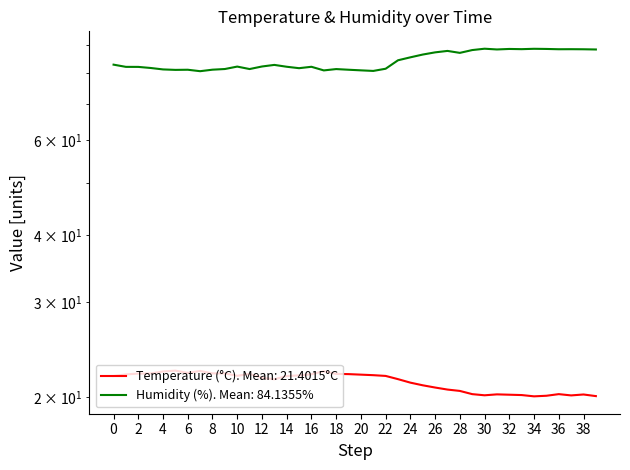

Which series has the largest total across all categories?

Humidity (%)